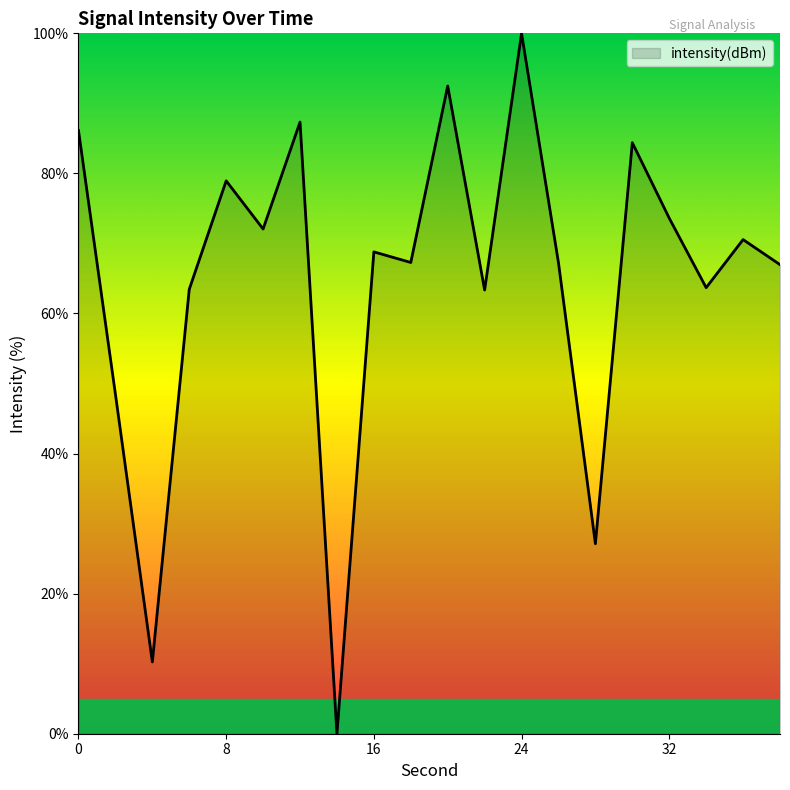

Does the chart display data point markers on the line(s)?

No